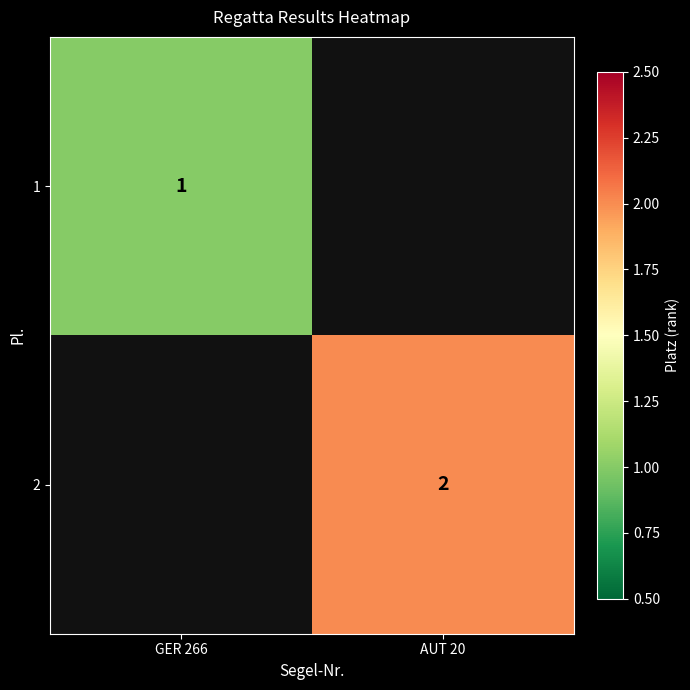

Is it true that 1 equals 2 at GER 266?

False